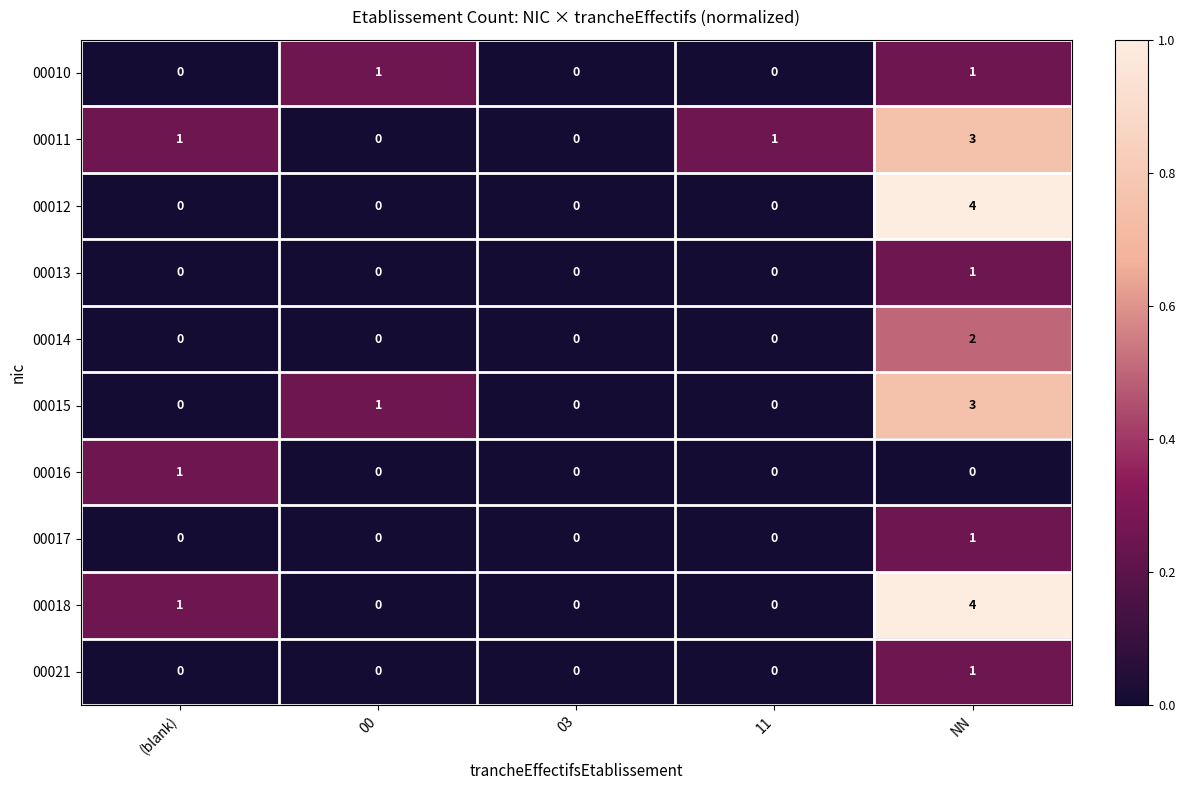

What is the spread (max minus min) of values at NN?

4